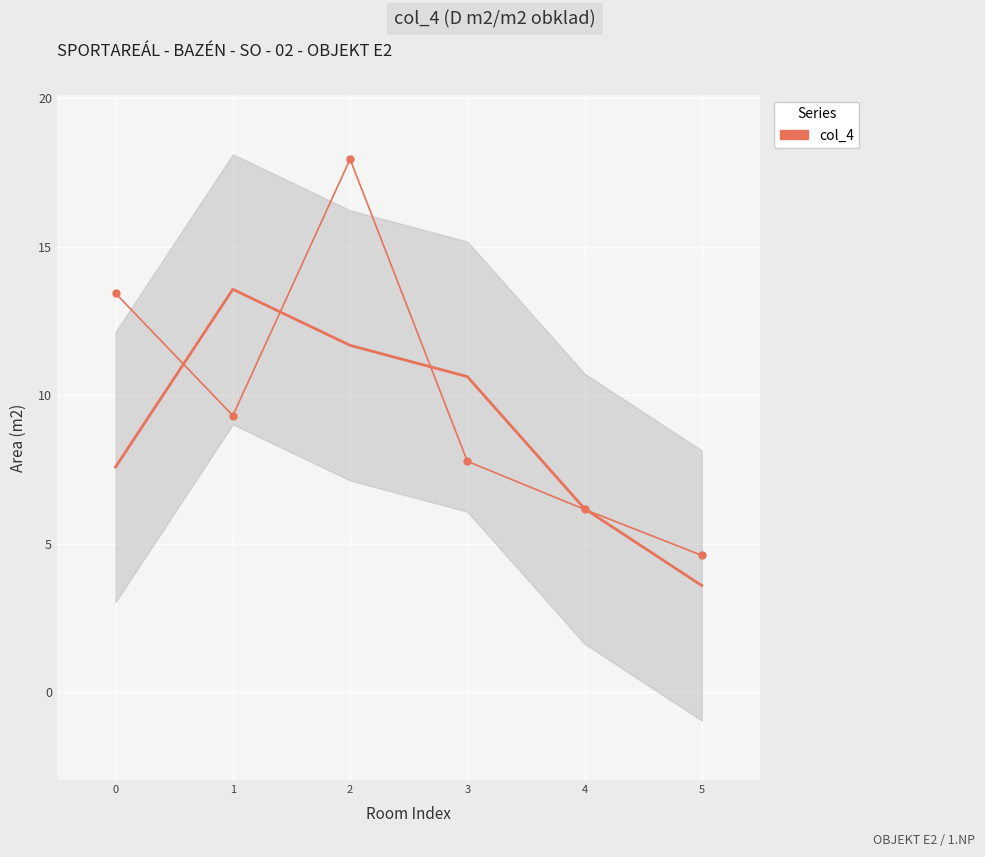

True or false: the data shows 17.9 at 2.

True